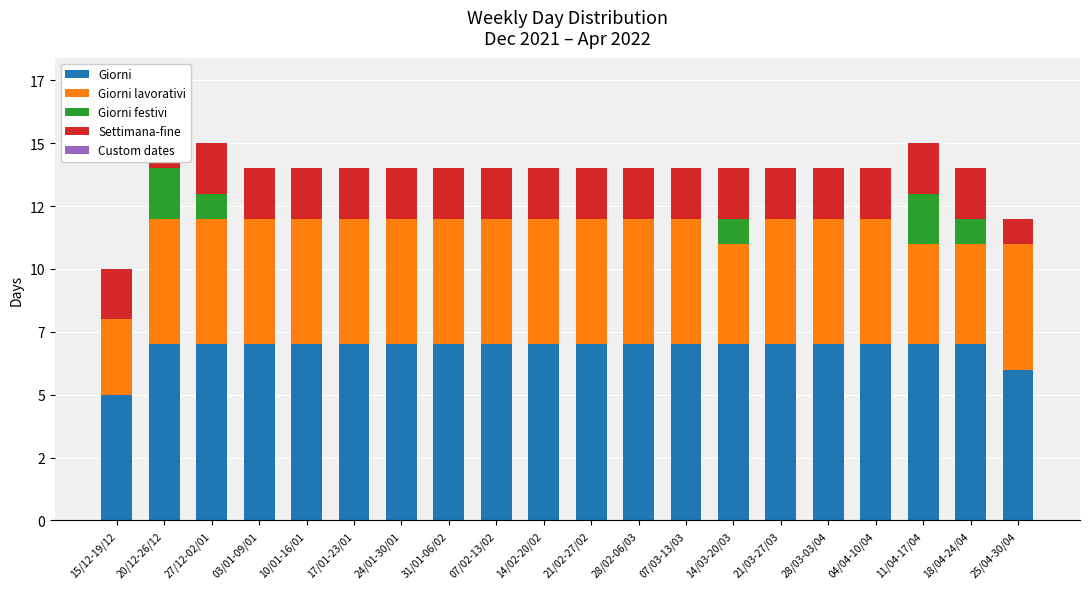

Which series has the widest spread of values?

Giorni